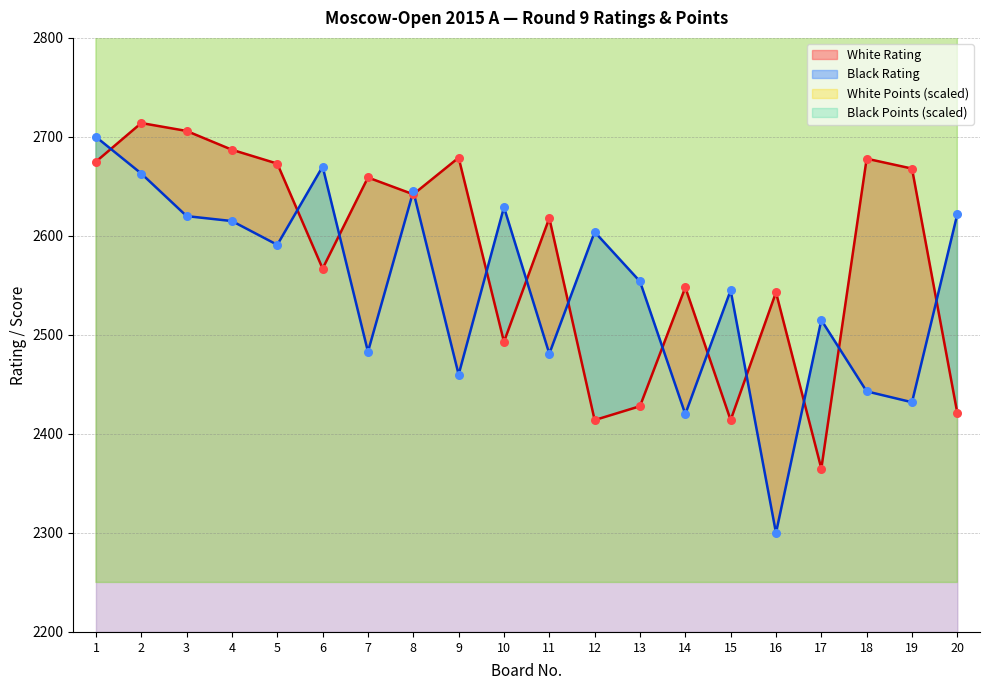

Which series has the widest spread of Y values?

Black Rating